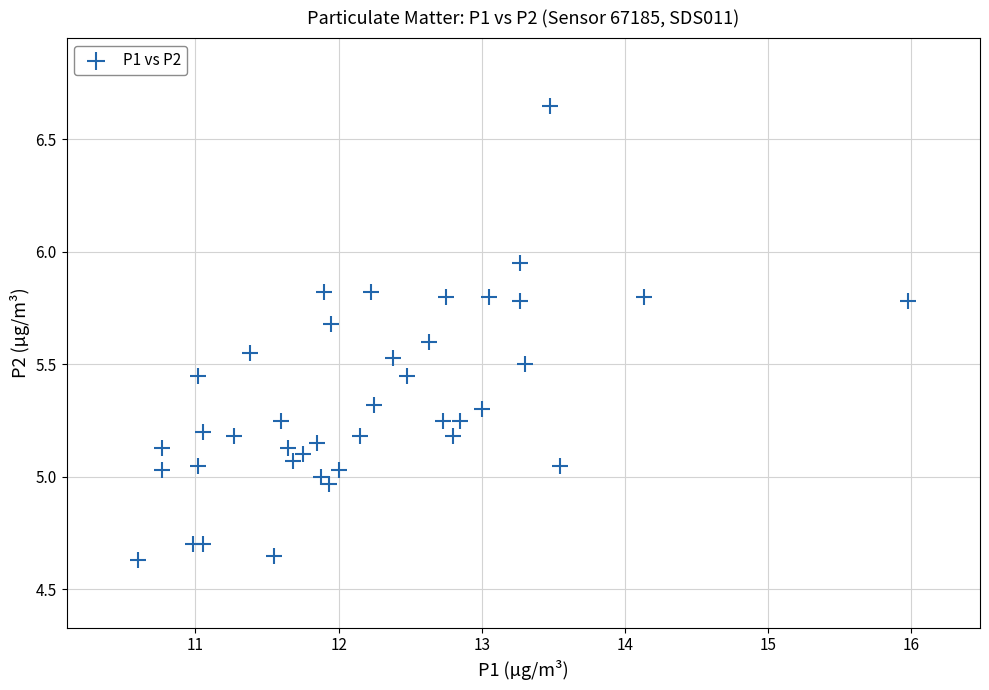

What is the range of Y values (max minus min)?

2.0